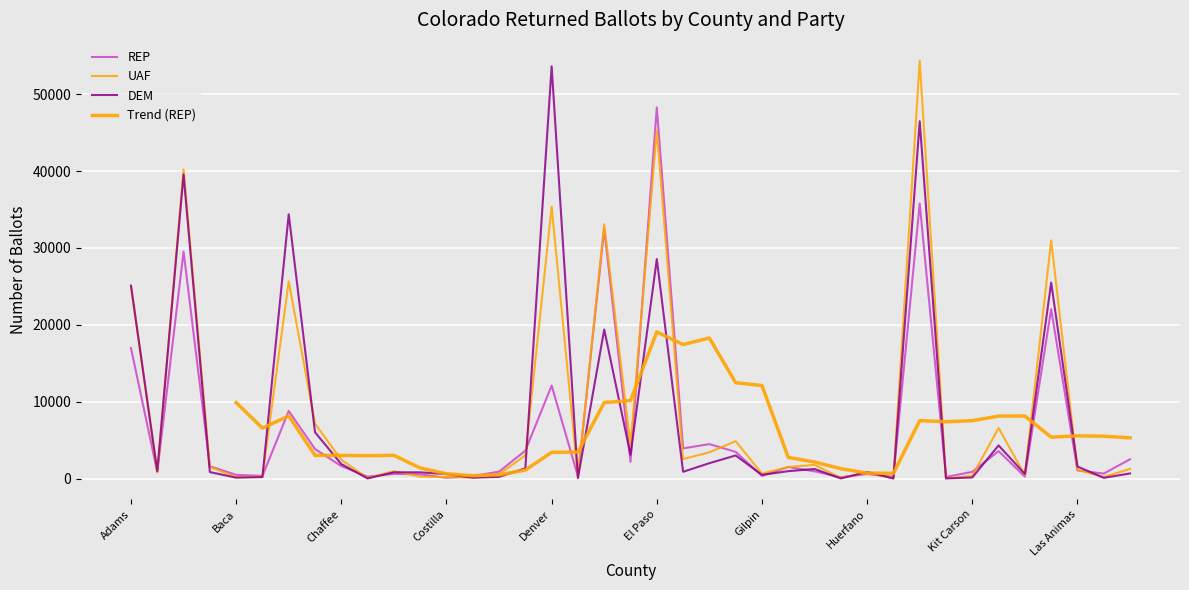

At which category is the sum across all series the highest?

Jefferson